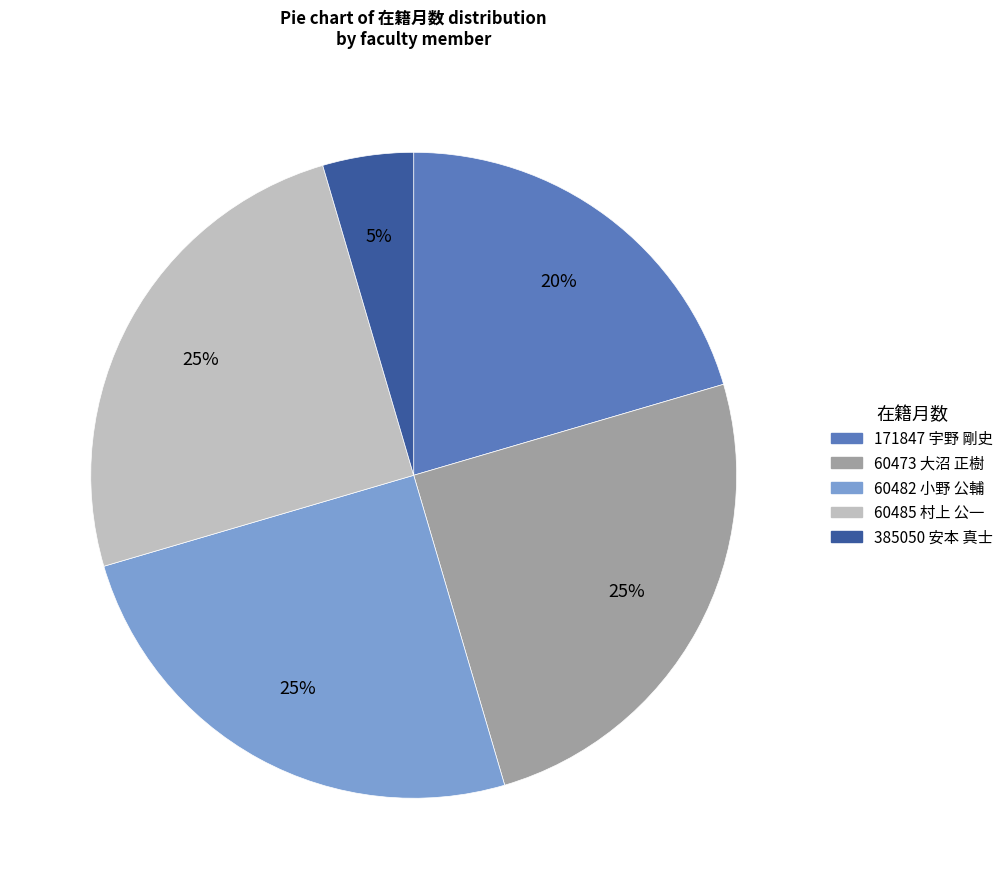

To the nearest percent, what portion does 171847 宇野 剛史 represent?

20%